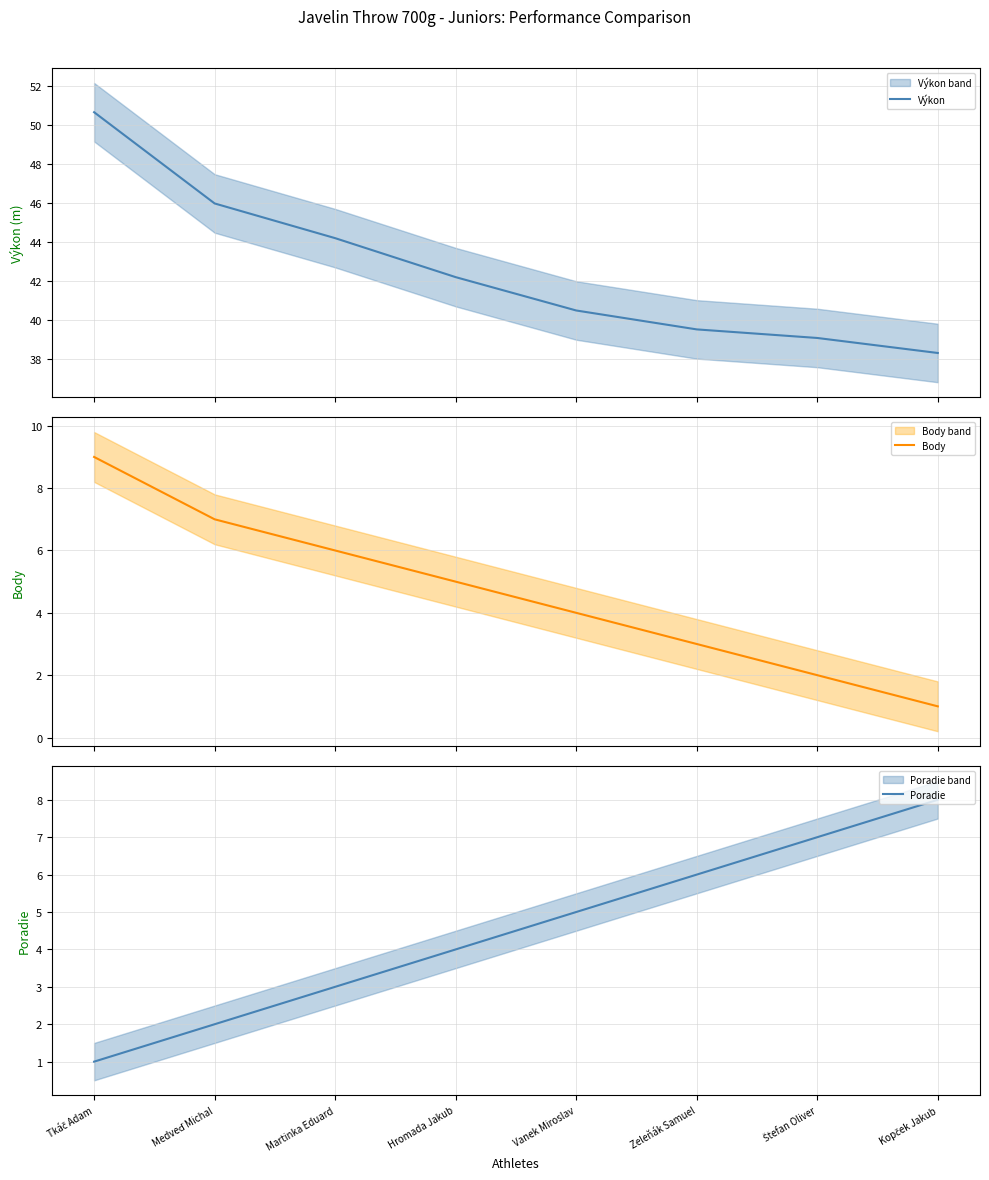

Count the Body values in the range 3 to 7.

5